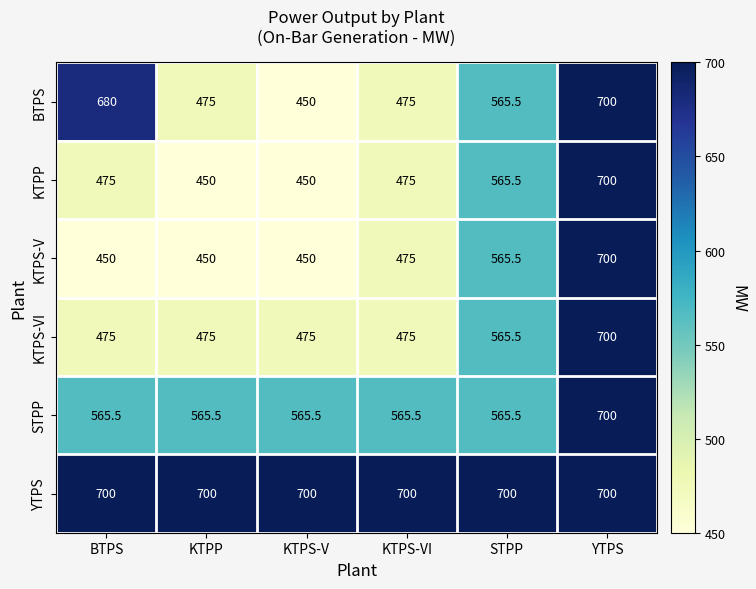

True or false: STPP has a value of 700.0 at YTPS.

True